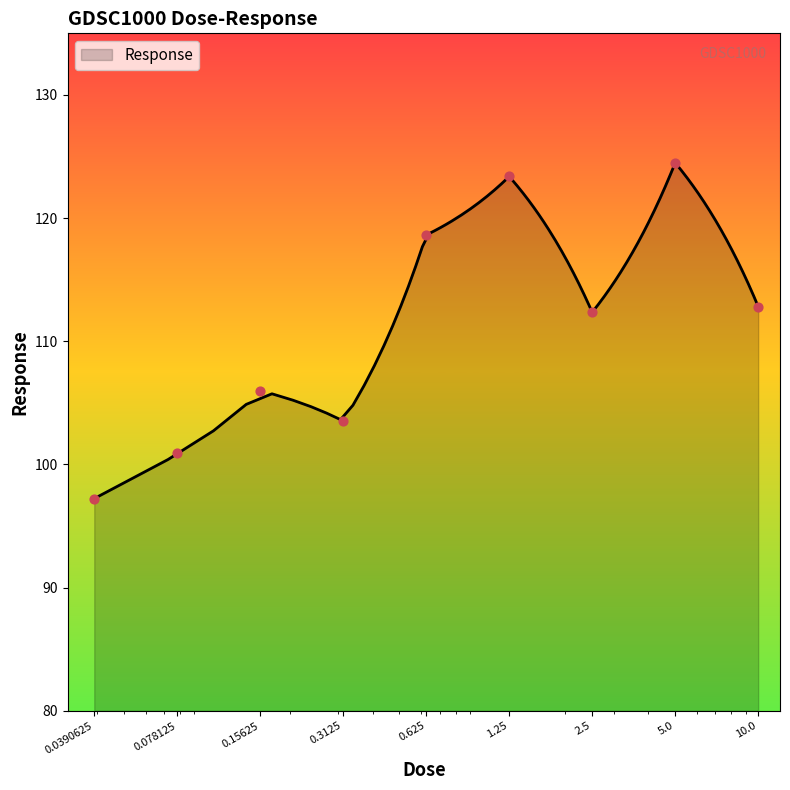

What is the change in value from 0.15625 to 5.0?

+18.5